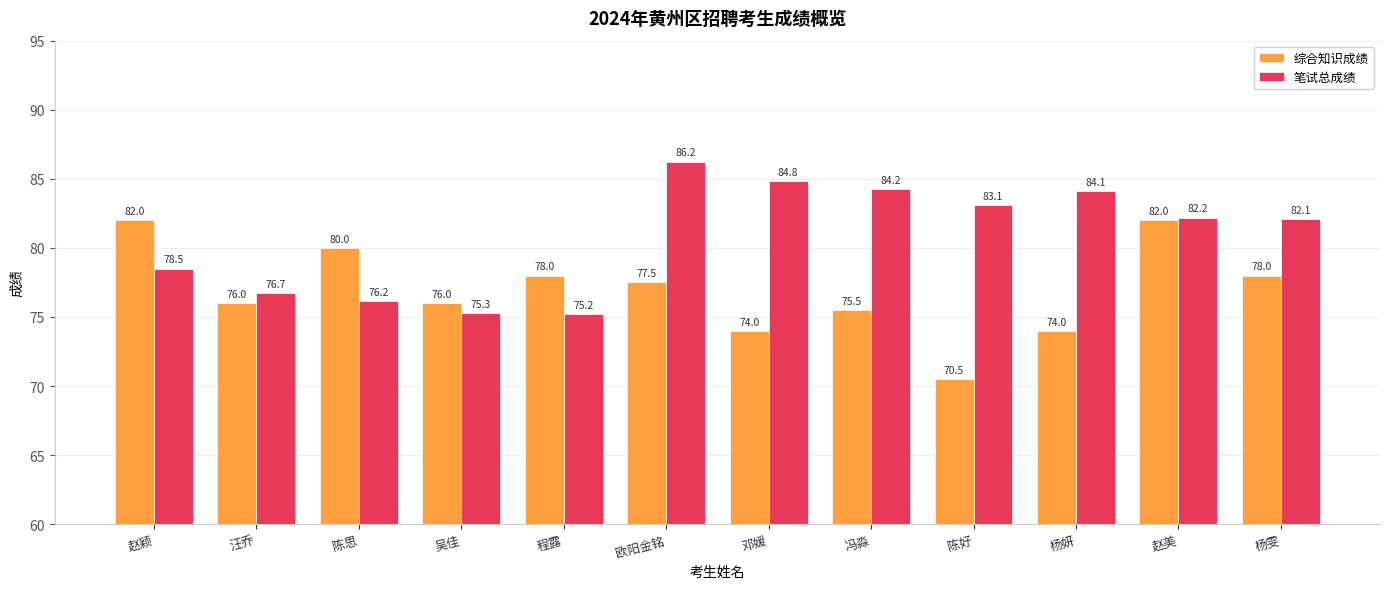

What is the difference between the highest and lowest values at 汪乔?

0.7